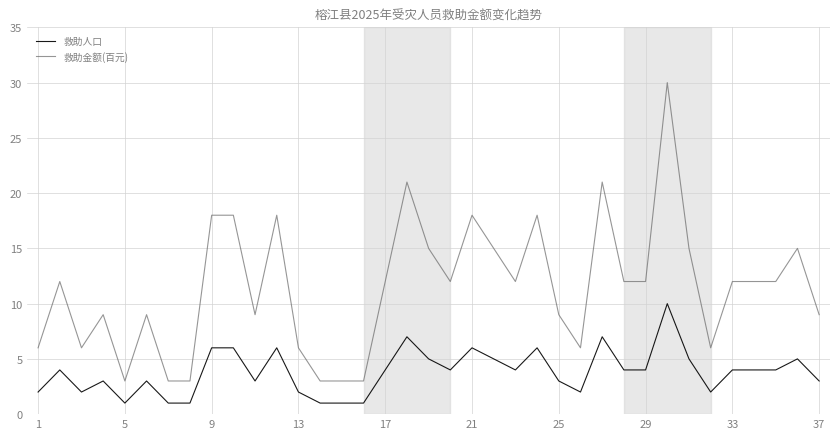

Reading right to left, list all the values displayed in this chart.

救助人口: 3	5	4	4	4	2	5	10	4	4	7	2	3	6	4	5	6	4	5	7	4	1	1	1	2	6	3	6	6	1	1	3	1	3	2	4	2
救助金额(百元): 9	15	12	12	12	6	15	30	12	12	21	6	9	18	12	15	18	12	15	21	12	3	3	3	6	18	9	18	18	3	3	9	3	9	6	12	6